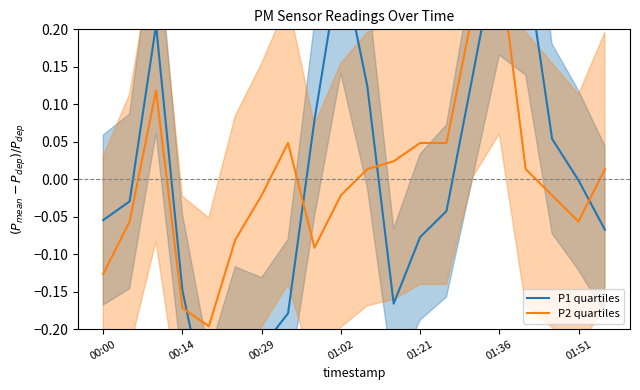

At which label does P1 quartiles reach its minimum?

01:21